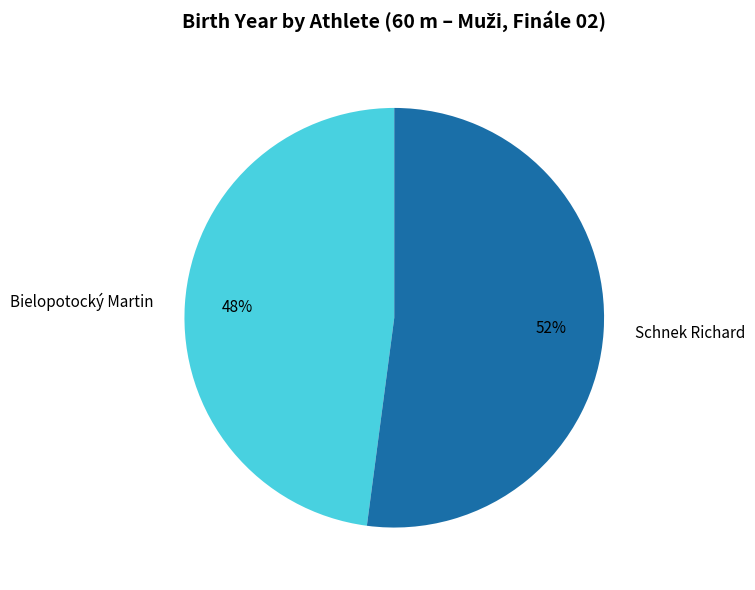

Rank the categories by value from lowest to highest.

Bielopotocký Martin, Schnek Richard